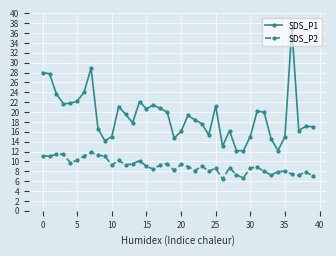

How many categories are shown in the chart?

40